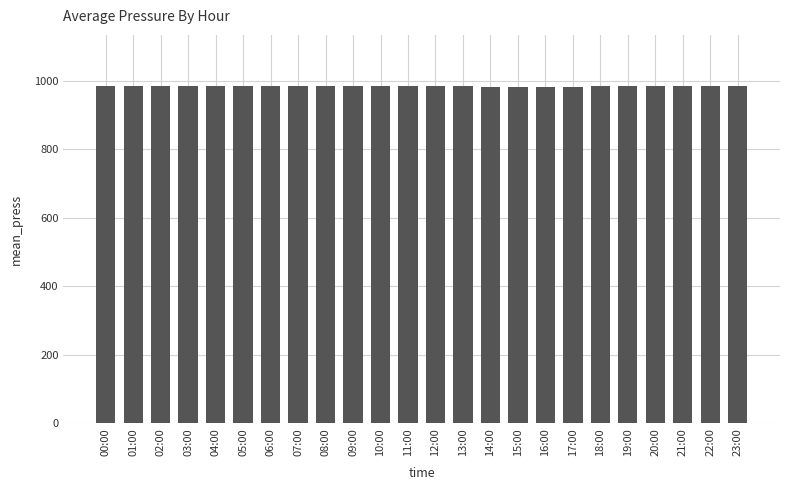

What is the value of the 8th bar from the left?

984.2